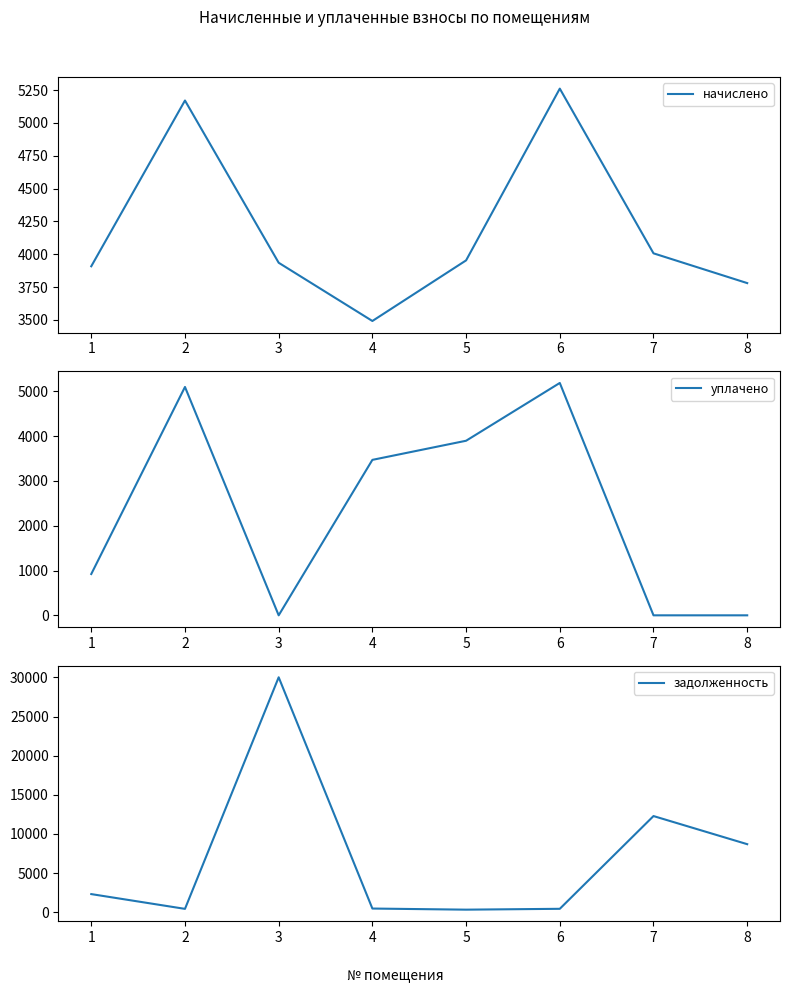

What is the difference between the highest and lowest values at 5?

3623.7